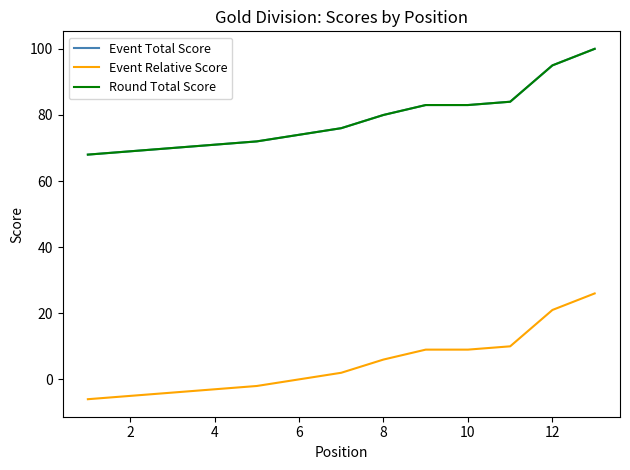

Is this an area chart (filled region under the line)?

No